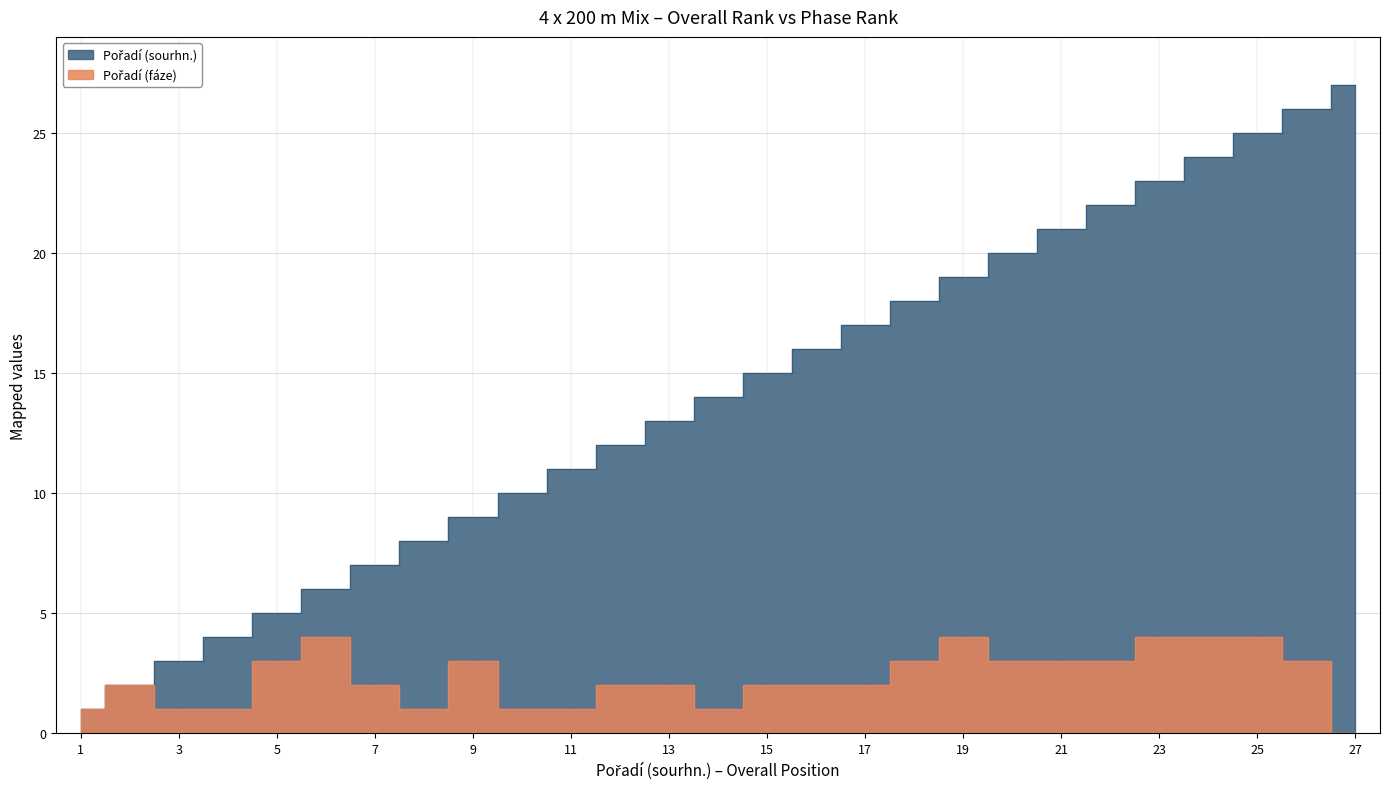

True or false: Pořadí (sourhn.) and Pořadí (fáze) cross at least once.

False